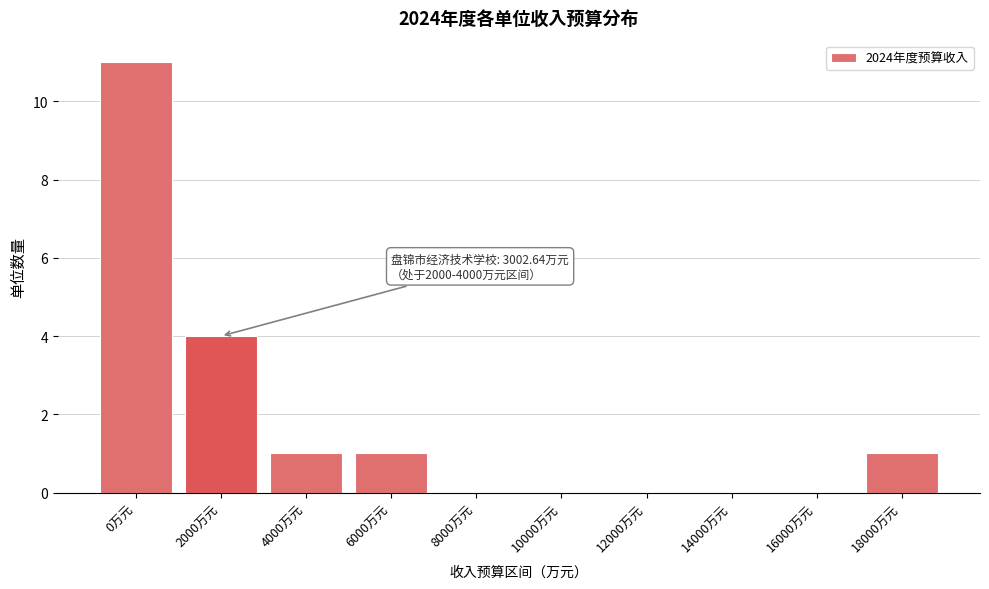

Reading left to right, transcribe all the data shown in this chart.

0万元=11	2000万元=4	4000万元=1	6000万元=1	8000万元=0	10000万元=0	12000万元=0	14000万元=0	16000万元=0	18000万元=1